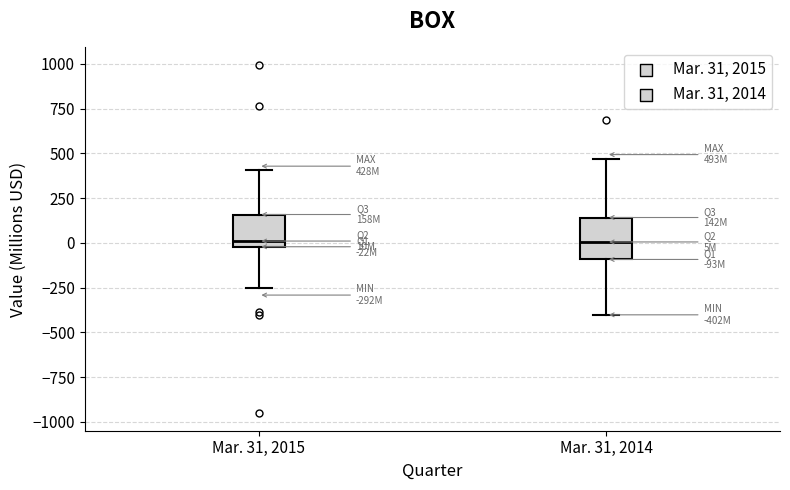

Reading left to right, read every box against the y-axis: the position of its median line, the range the box covers, and the ends of its whiskers. The values are not printed on the chart, so give them approximately, as read against the axis.

Mar. 31, 2015: median 0 (just above the box's lower edge), box 0 to 150, whiskers -250 to 400
Mar. 31, 2014: median 0, box -100 to 150, whiskers -400 to 450